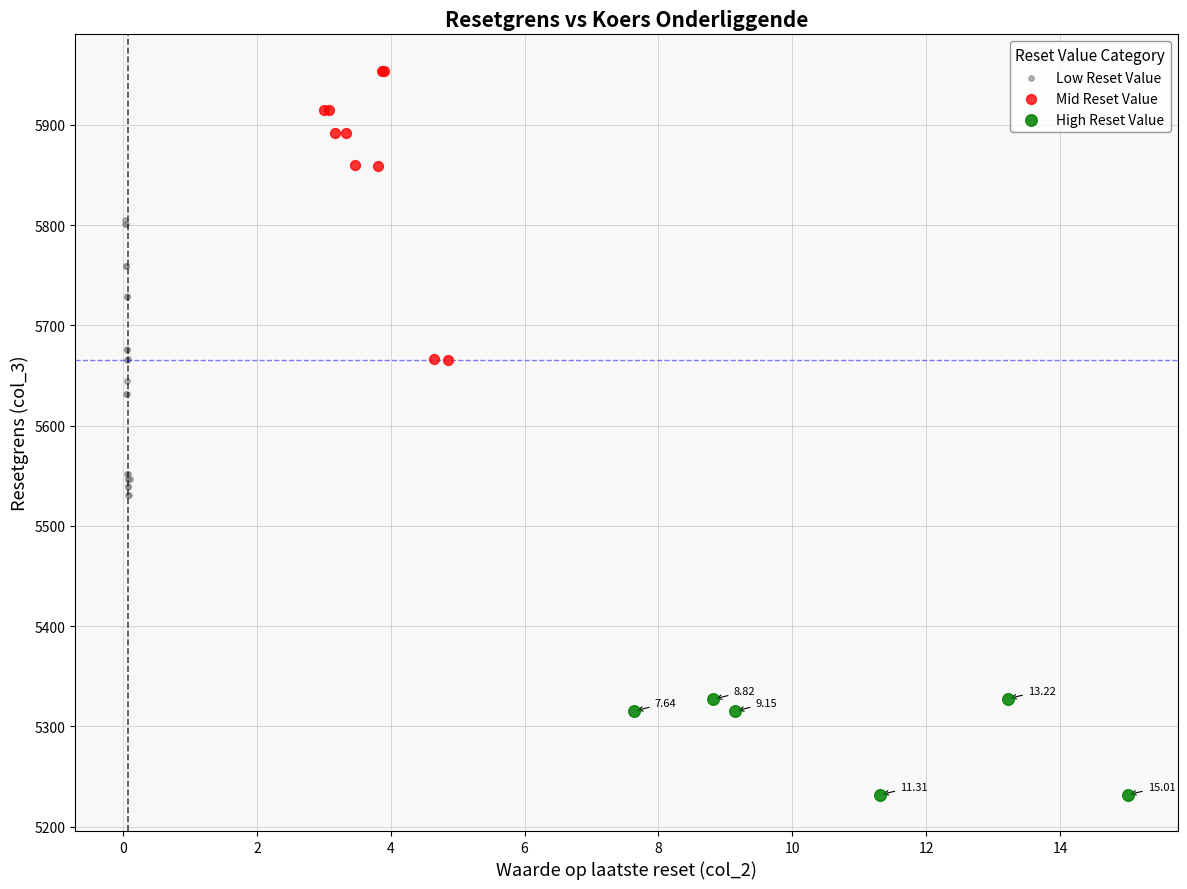

Which series reaches the minimum Y coordinate?

High Reset Value